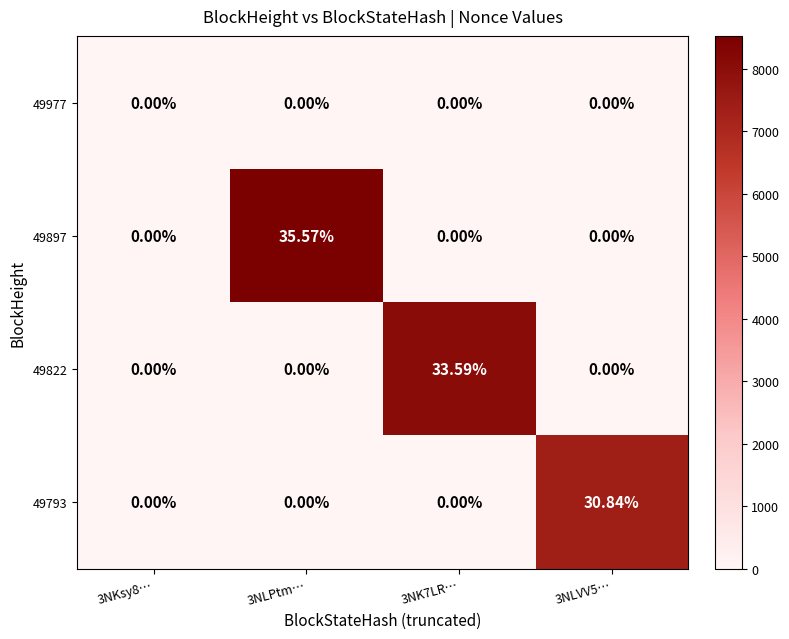

Reading left to right, extract all data points from this chart.

49977: 3NKsy8…=0	3NLPtm…=0	3NK7LR…=0	3NLVV5…=0
49897: 3NKsy8…=0	3NLPtm…=36	3NK7LR…=0	3NLVV5…=0
49822: 3NKsy8…=0	3NLPtm…=0	3NK7LR…=34	3NLVV5…=0
49793: 3NKsy8…=0	3NLPtm…=0	3NK7LR…=0	3NLVV5…=31